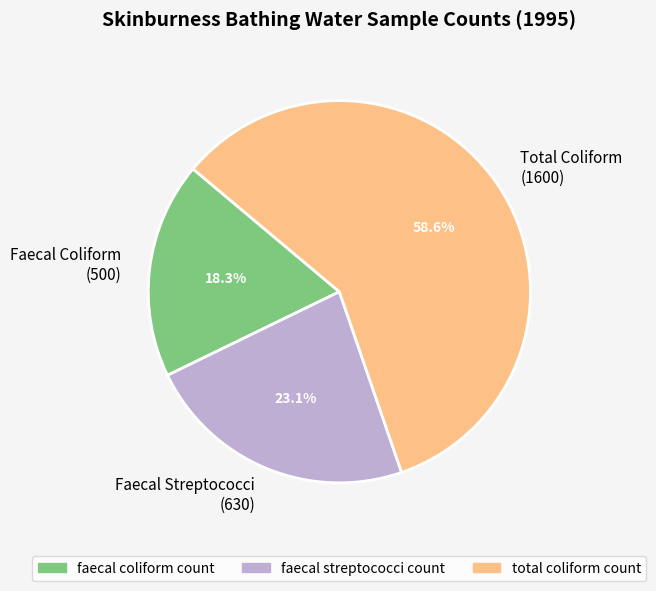

Which has a higher value, Total Coliform (1600) or Faecal Streptococci (630)?

Total Coliform (1600)